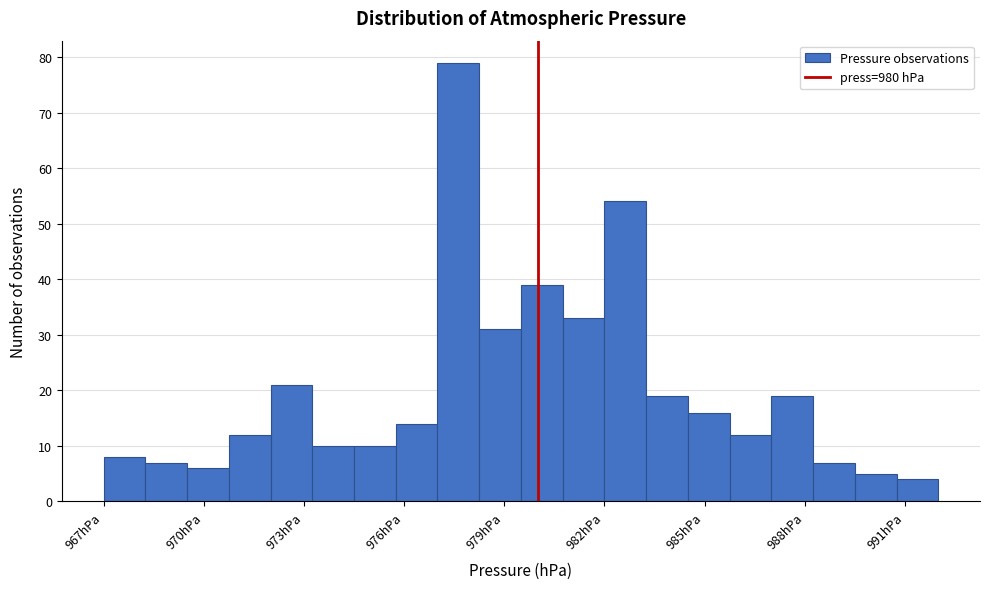

Around what value on the x-axis is the tallest bar? Give the approximate position of its centre, as read against the axis.

977.5